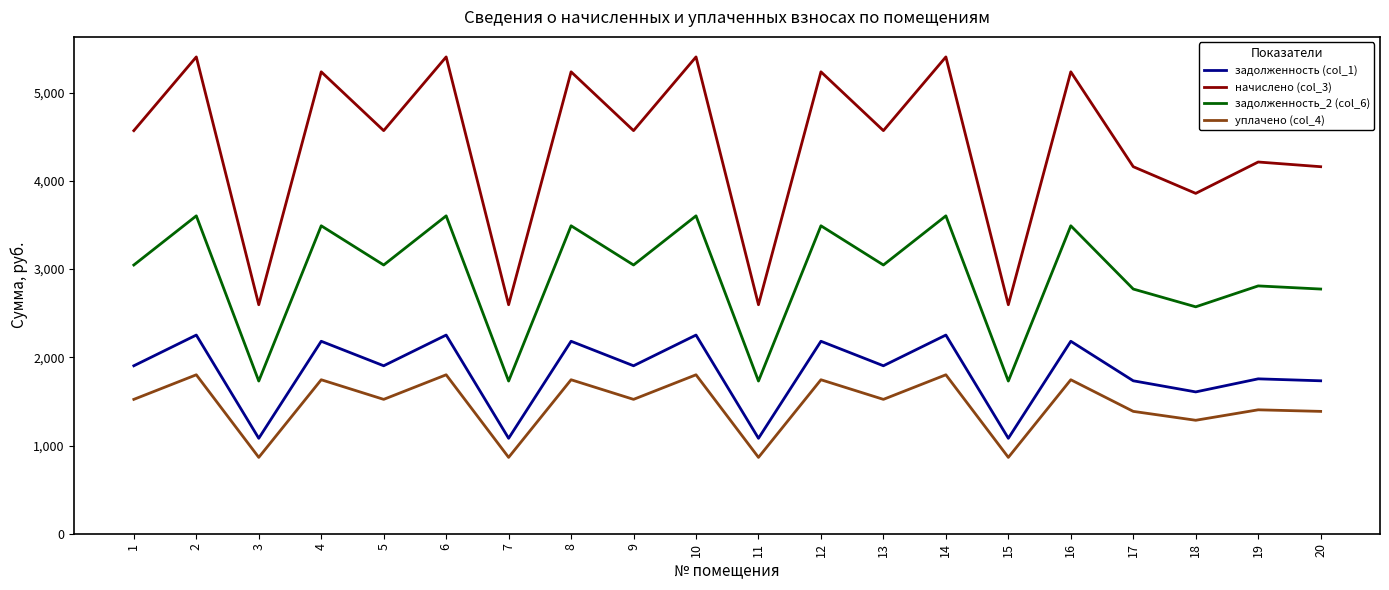

What is the maximum value for задолженность (col_1)?

2252.7